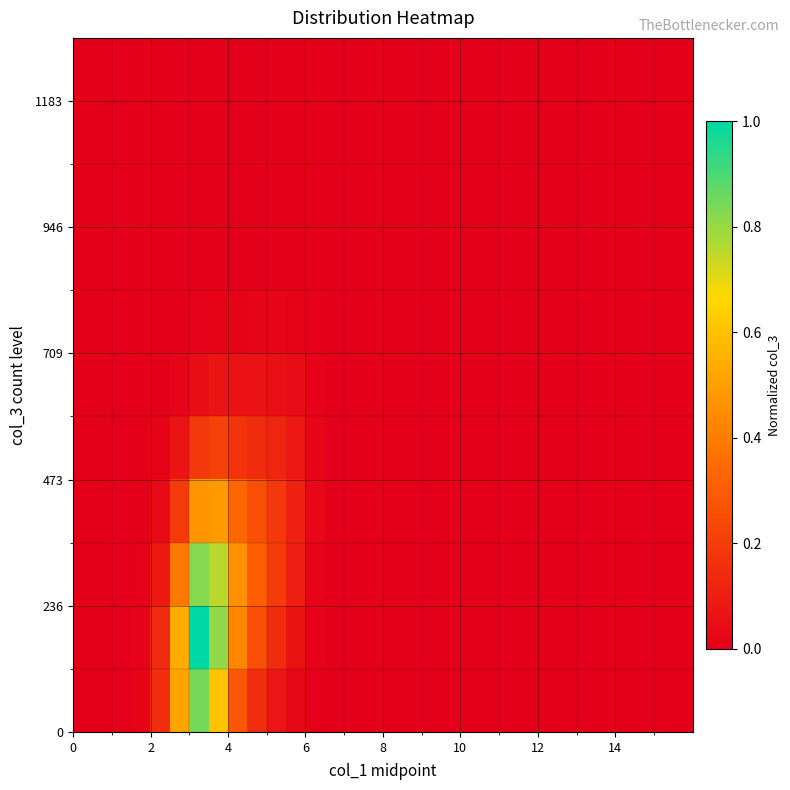

At how many categories does at least one series exceed 0?

10